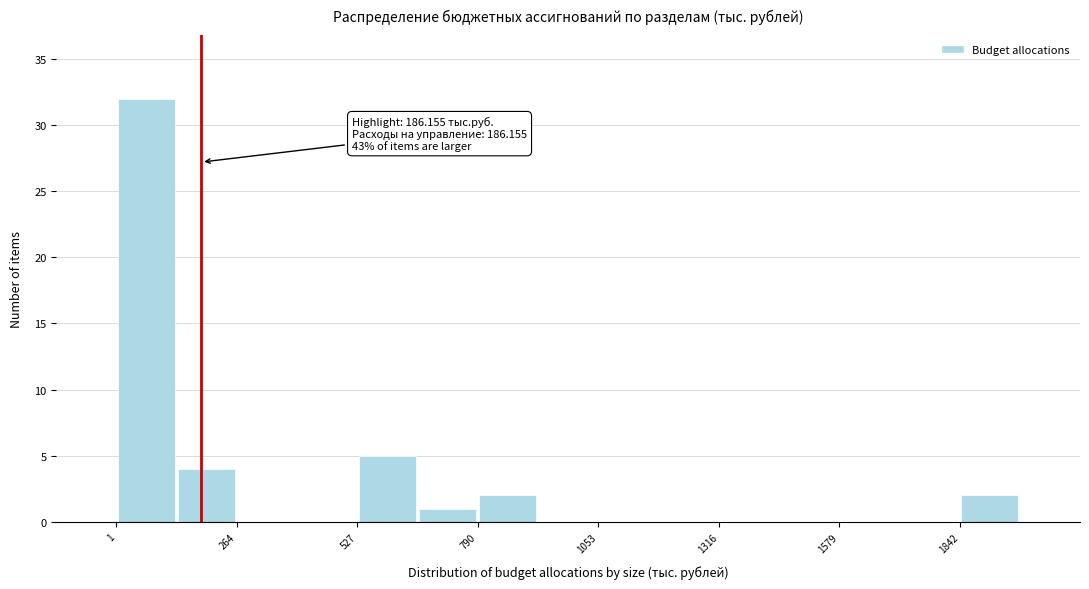

Read against the x-axis, roughly where is the centre of the tallest bar?

50